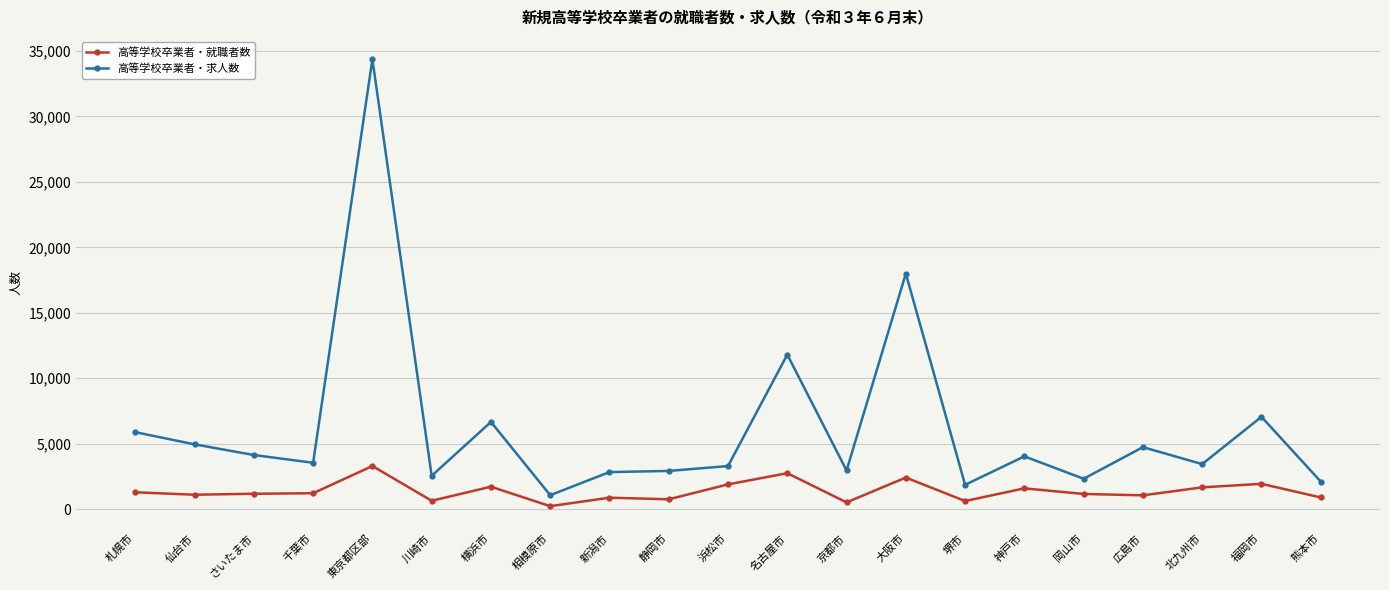

What is the value of the 高等学校卒業者・就職者数 point at the 12th from the left?

2741